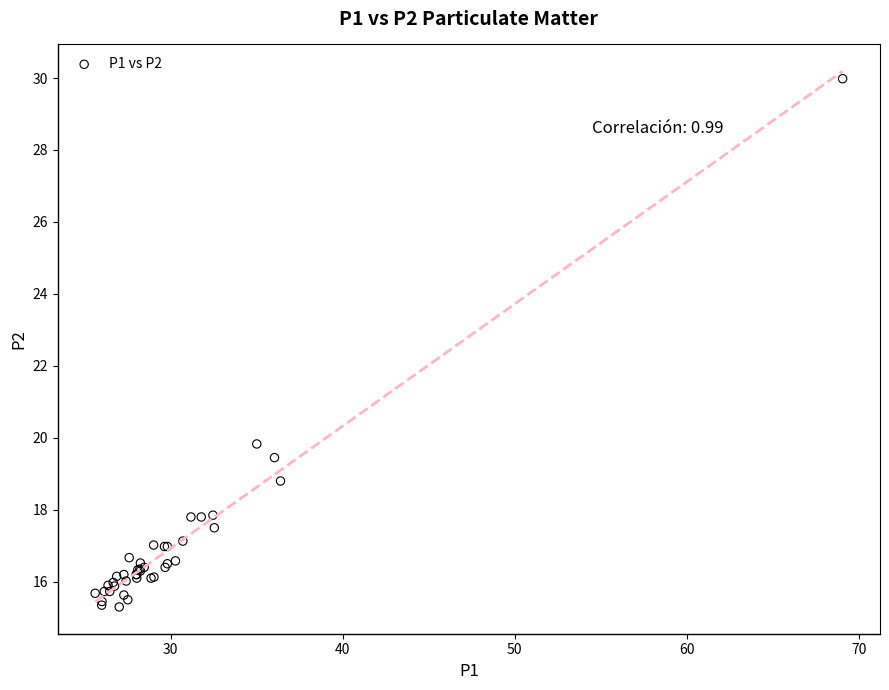

What Y value in the scatter plot is closest to 22?

19.8